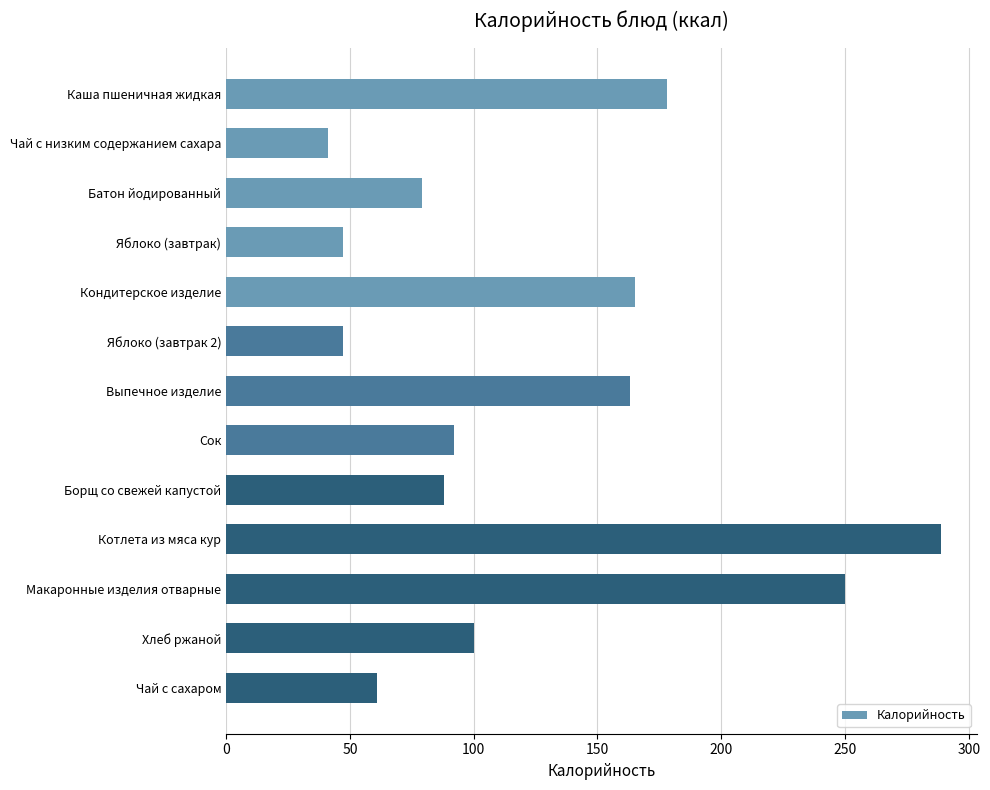

Reading bottom to top, list all the values displayed in this chart.

Чай с сахаром=61	Хлеб ржаной=100	Макаронные изделия отварные=250	Котлета из мяса кур=289	Борщ со свежей капустой=88	Сок=92	Выпечное изделие=163	Яблоко (завтрак 2)=47	Кондитерское изделие=165	Яблоко (завтрак)=47	Батон йодированный=79	Чай с низким содержанием сахара=41	Каша пшеничная жидкая=178